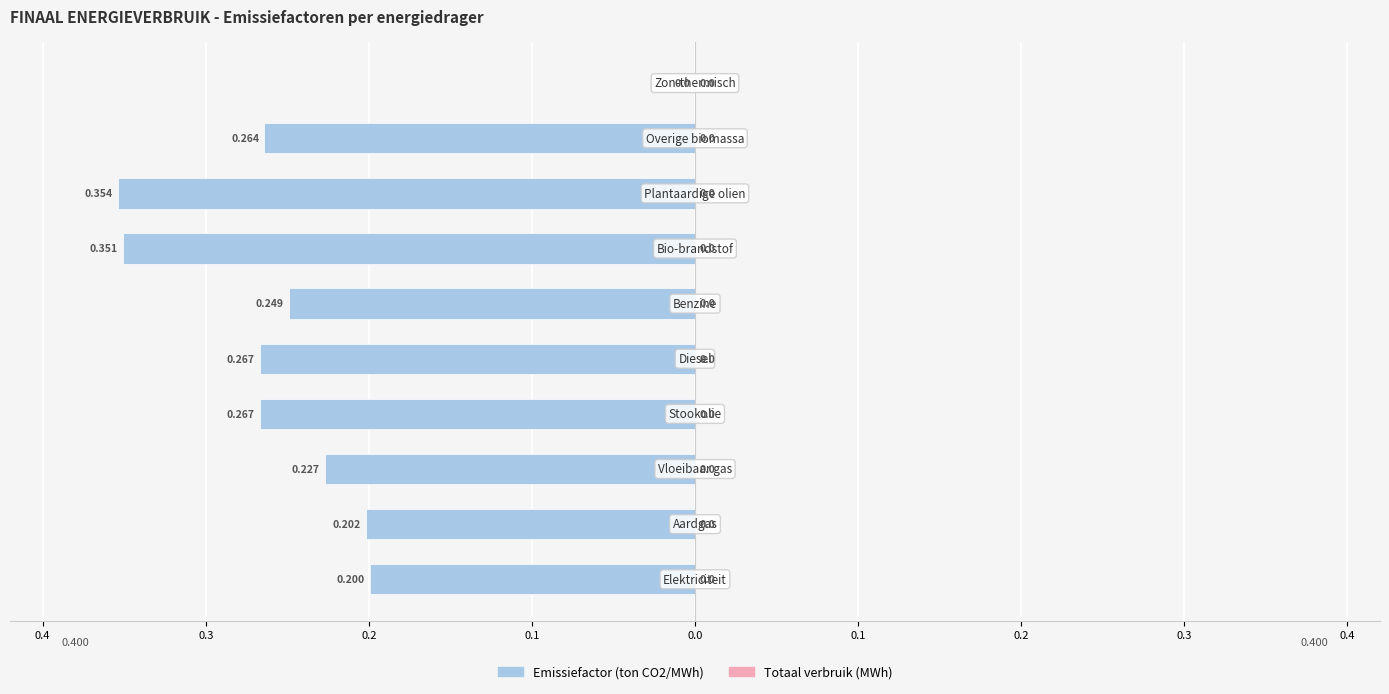

Are the bars horizontal?

Yes